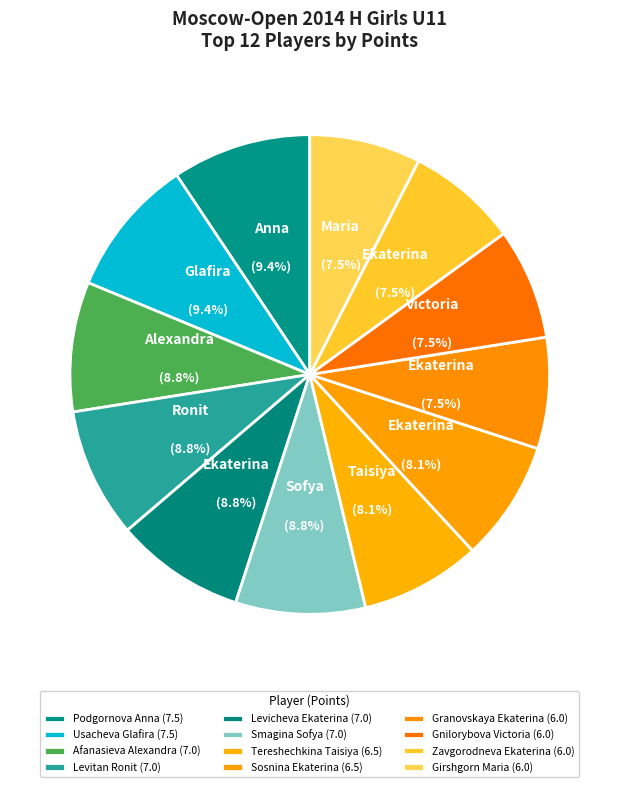

Is there any slice that represents more than half of the pie?

No